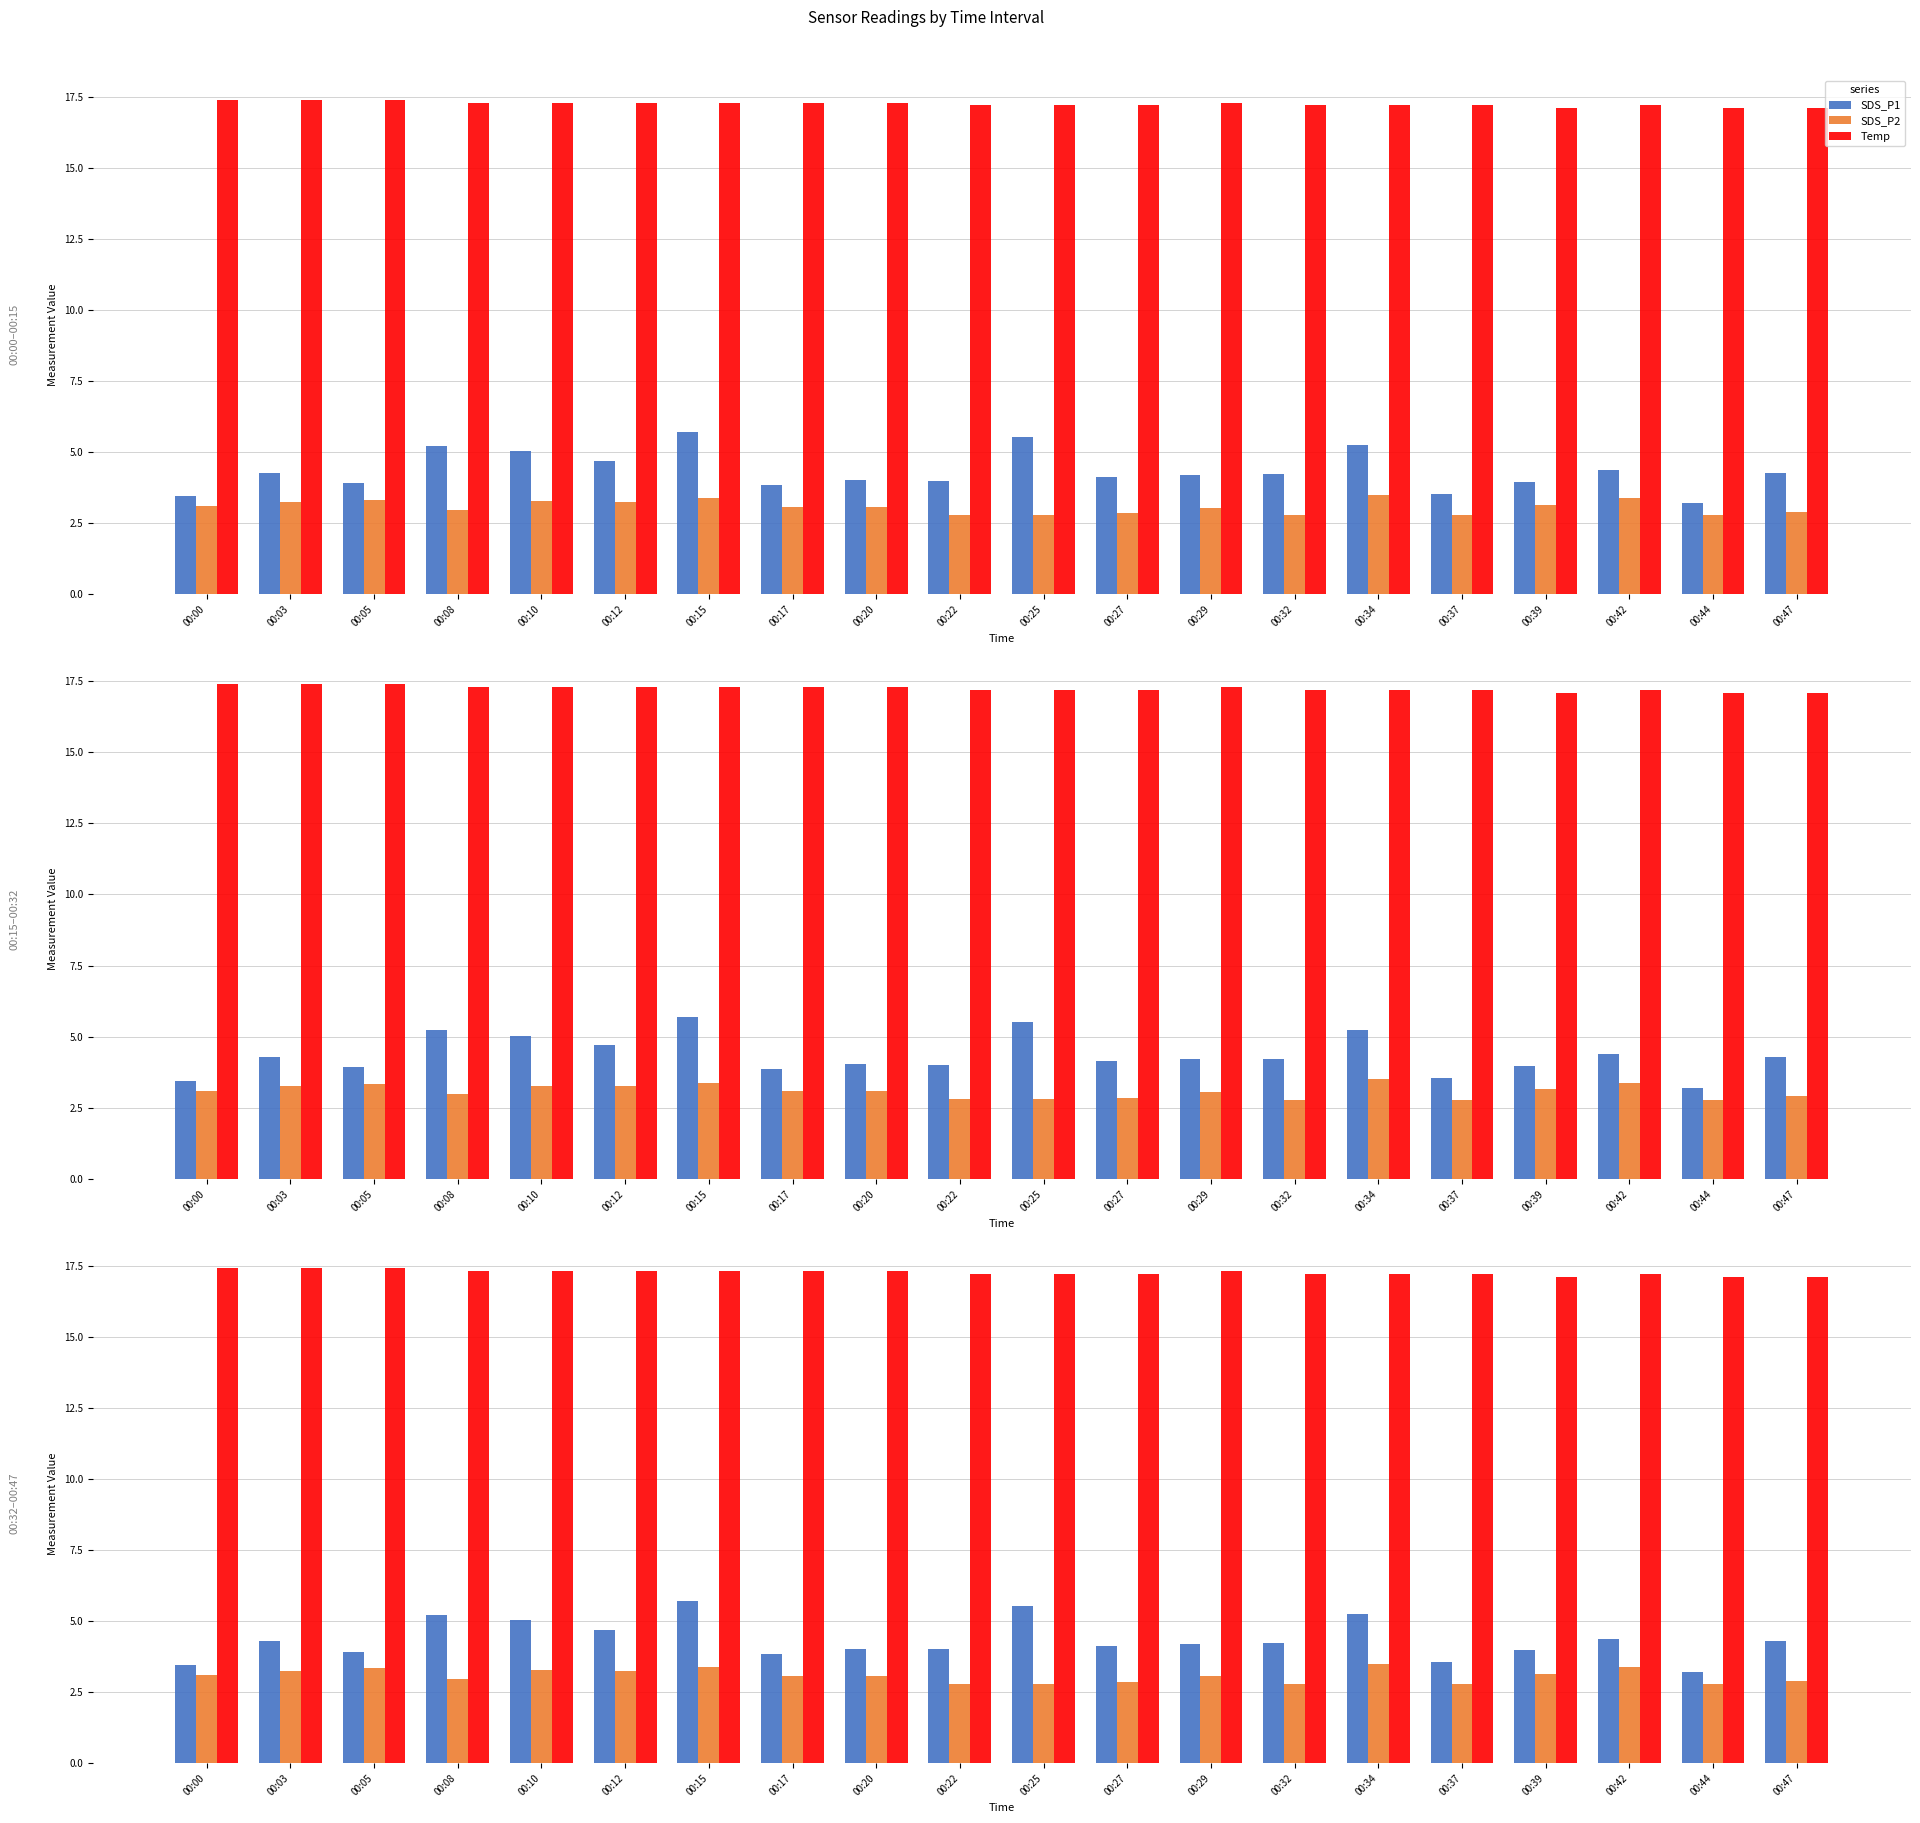

Reading left to right, what are all the values shown in this chart?

SDS_P1: 3.5	4.3	3.9	5.2	5.0	4.7	5.7	3.9	4.0	4.0	5.5	4.1	4.2	4.2	5.2	3.5	4.0	4.4	3.2	4.3
SDS_P2: 3.1	3.2	3.3	3.0	3.3	3.2	3.4	3.1	3.1	2.8	2.8	2.9	3.0	2.8	3.5	2.8	3.1	3.4	2.8	2.9
Temp: 17.4	17.4	17.4	17.3	17.3	17.3	17.3	17.3	17.3	17.2	17.2	17.2	17.3	17.2	17.2	17.2	17.1	17.2	17.1	17.1